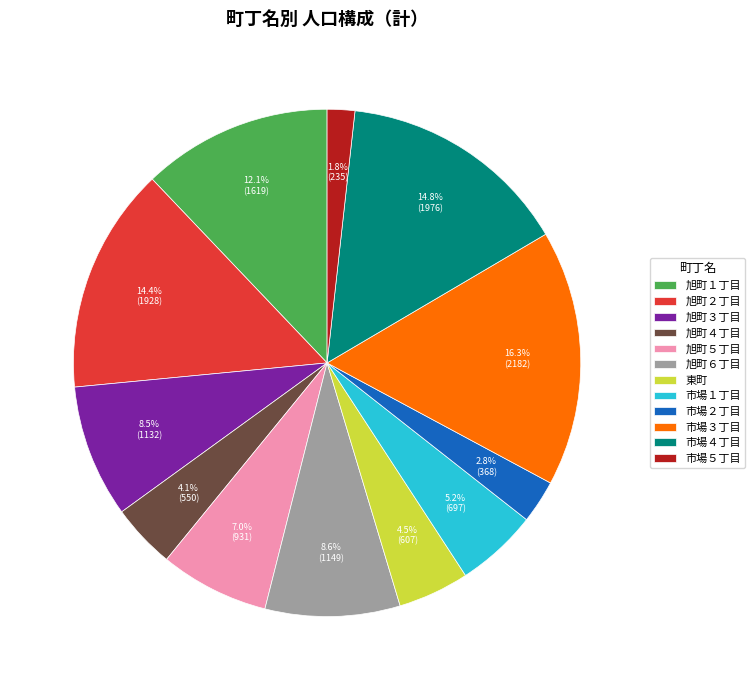

Does 東町 represent more than half of the total?

No